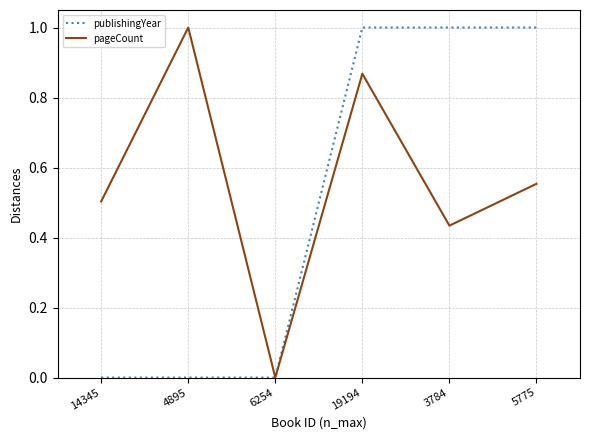

What is the total value across all series at 5775?

1.6